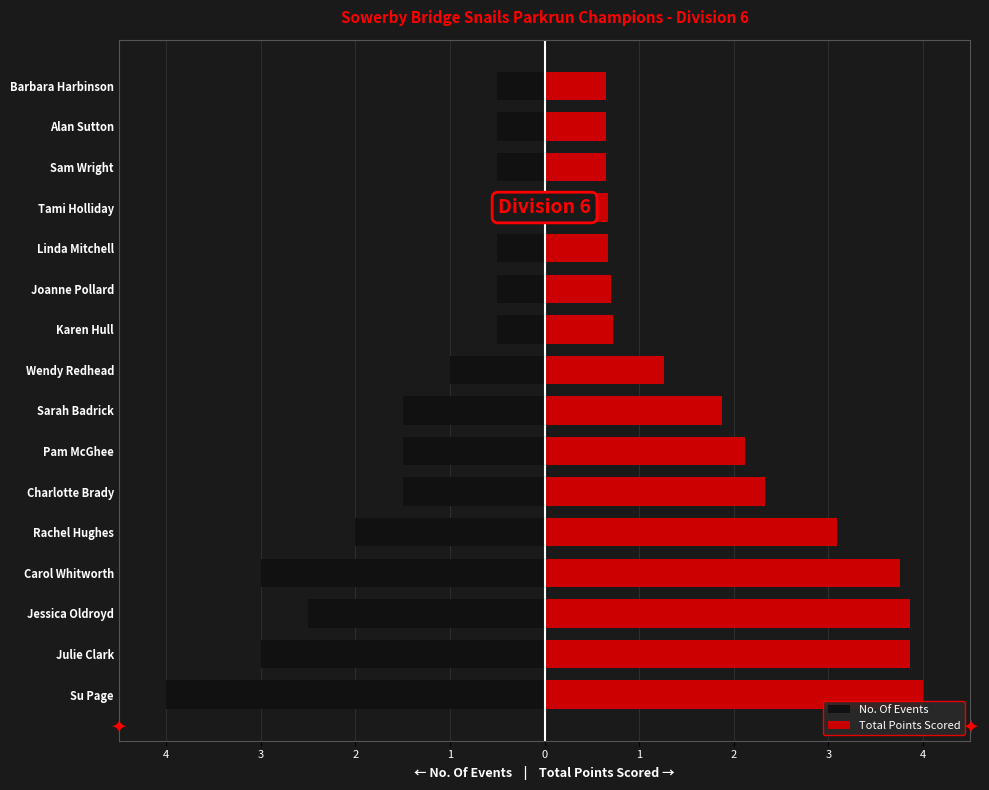

What is the maximum value shown in the chart?

4.0